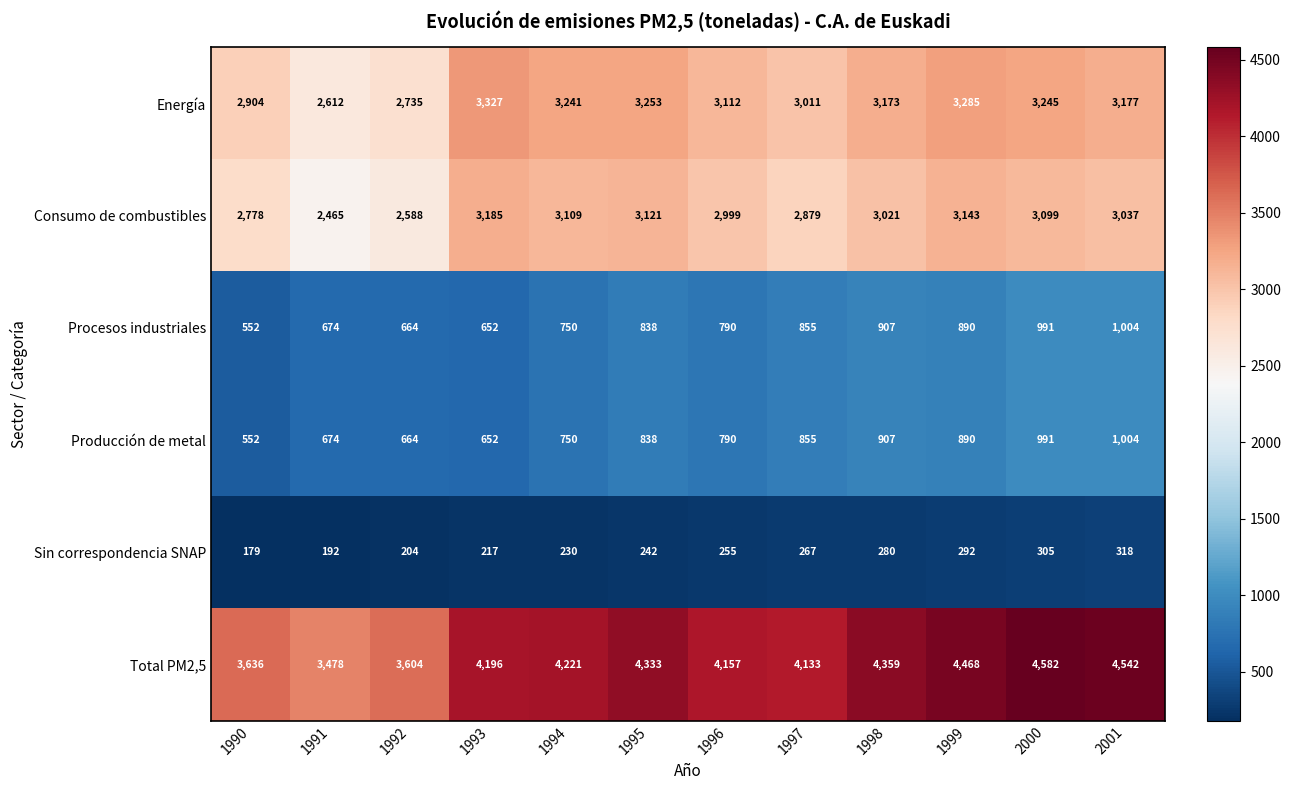

What is the greatest value displayed?

4582